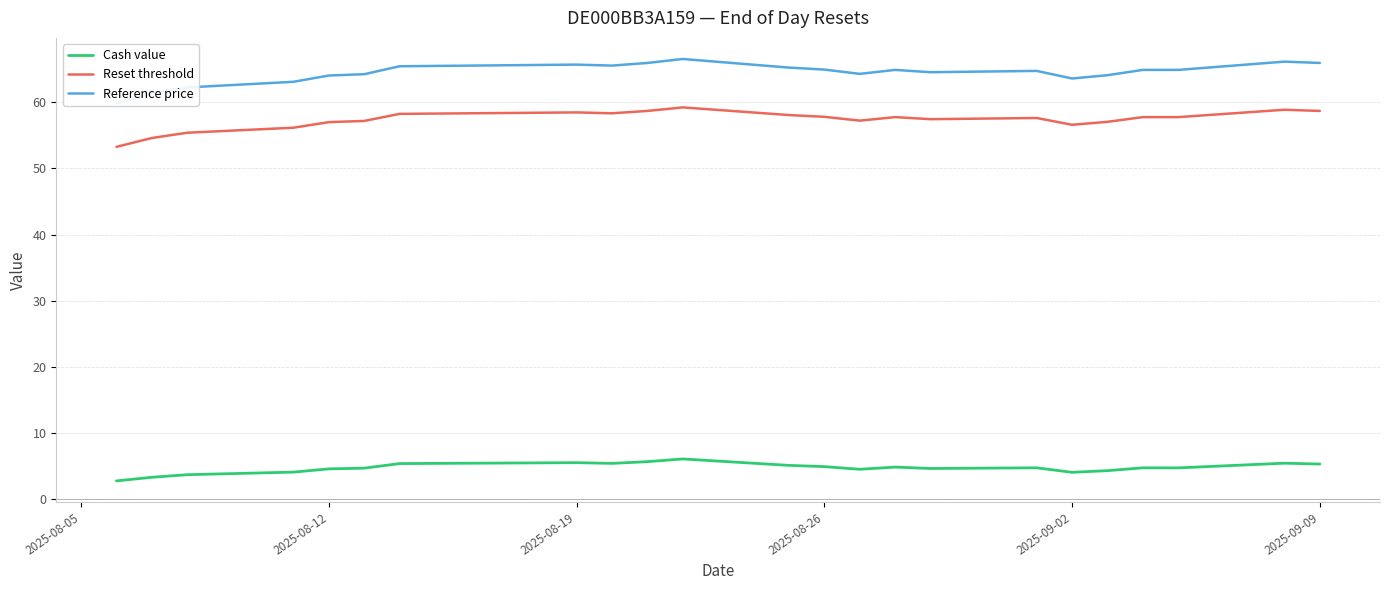

Reading left to right, list all the values displayed in this chart.

Cash value: 2.8	3.3	3.7	4.1	4.6	4.7	5.4	5.4	5.5	5.5	5.4	5.7	6.1	5.1	4.9	4.5	4.8	4.6	4.7	4.1	4.3	4.7	4.7	5.4	5.3
Reset threshold: 53.3	54.6	55.4	56.2	57.0	57.2	58.2	58.3	58.4	58.5	58.3	58.7	59.2	58.1	57.8	57.2	57.8	57.5	57.6	56.6	57.0	57.8	57.8	58.9	58.7
Reference price: 59.9	61.4	62.2	63.1	64.0	64.2	65.5	65.5	65.7	65.7	65.5	66.0	66.5	65.2	65.0	64.3	64.9	64.5	64.8	63.6	64.1	64.9	64.9	66.2	66.0